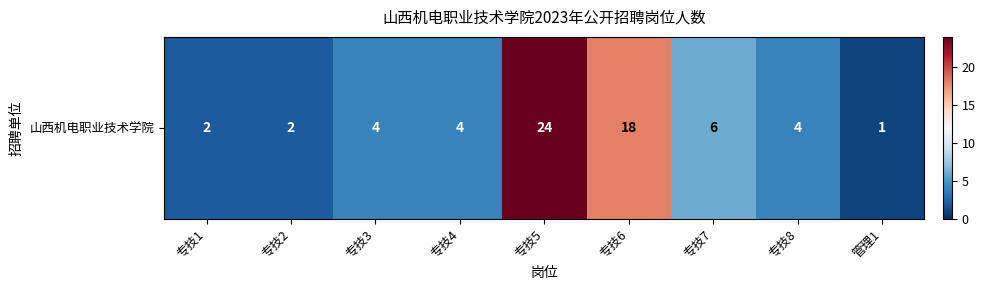

The value at 专技3 is 4. True or false?

True